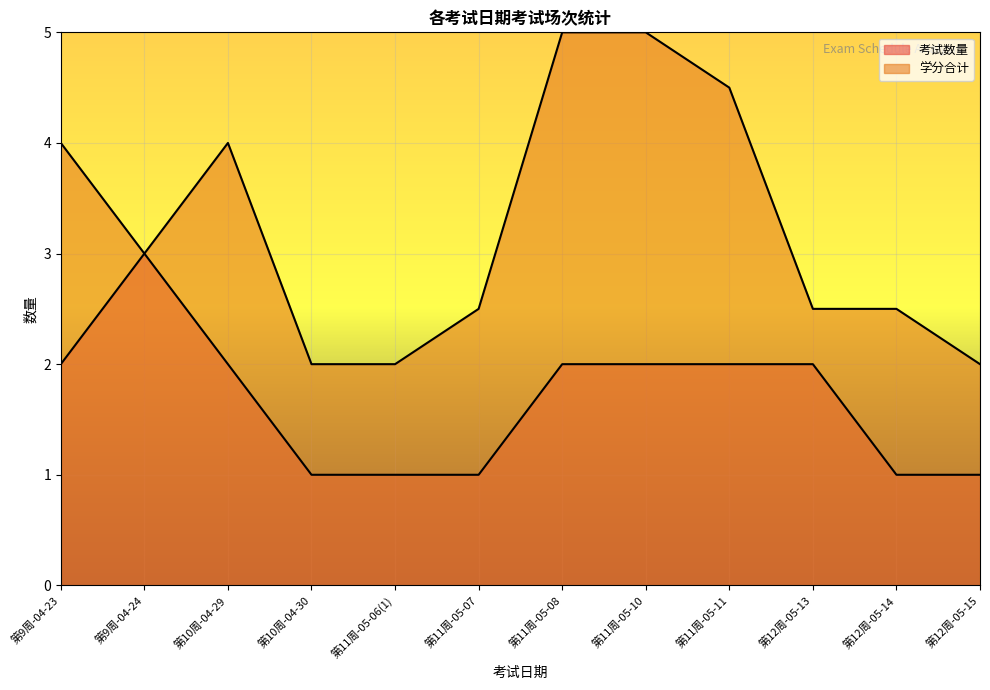

What is the value of the 学分合计 point at the 9th from the left?

4.5